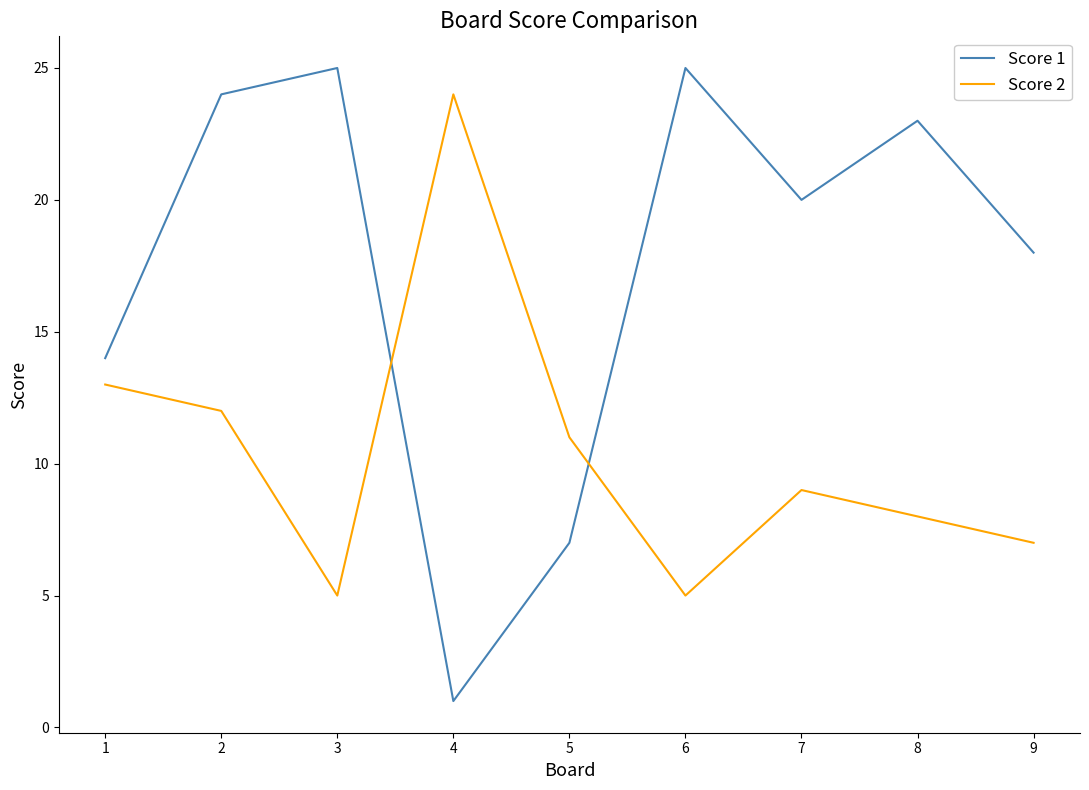

Between which two adjacent categories do Score 1 and Score 2 first intersect?

3 and 4